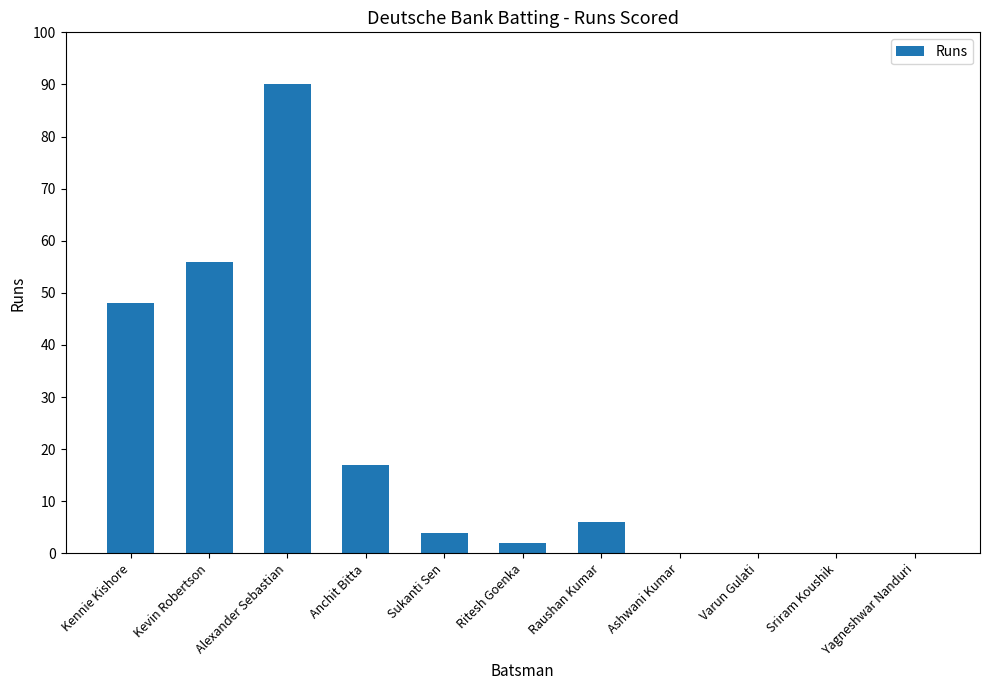

What is the average value?

20